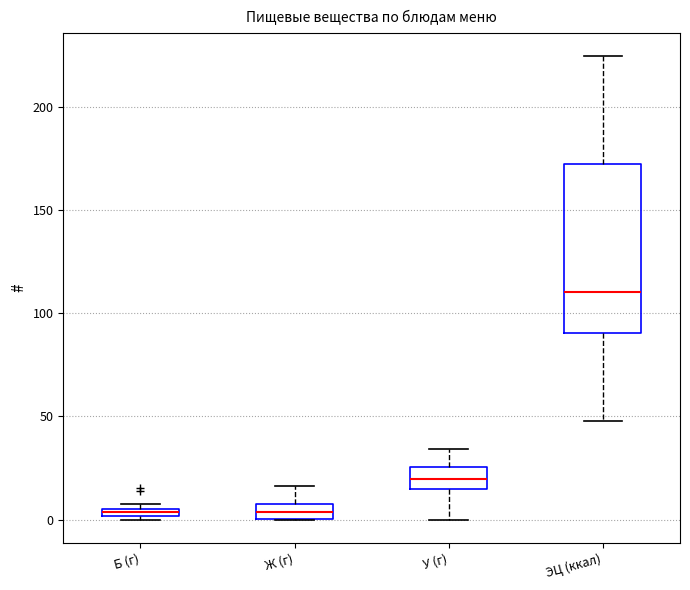

Where does the median line of the box for ЭЦ (ккал) sit on the y-axis? The values are not printed on the chart, so give them approximately, as read against the axis.

110